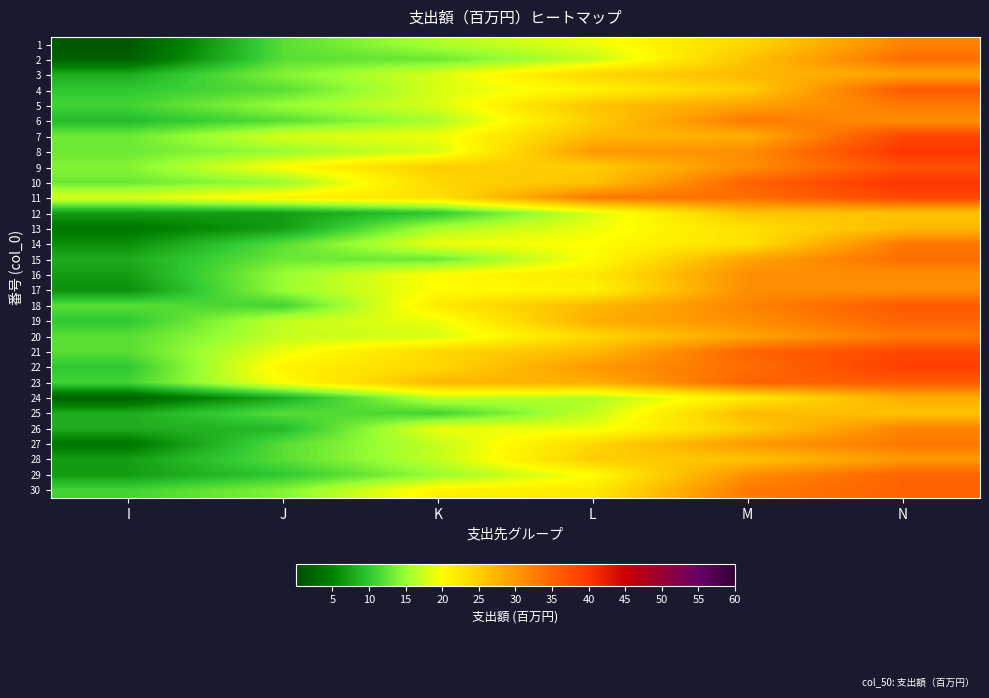

At which category does the chart reach its peak across all series?

N